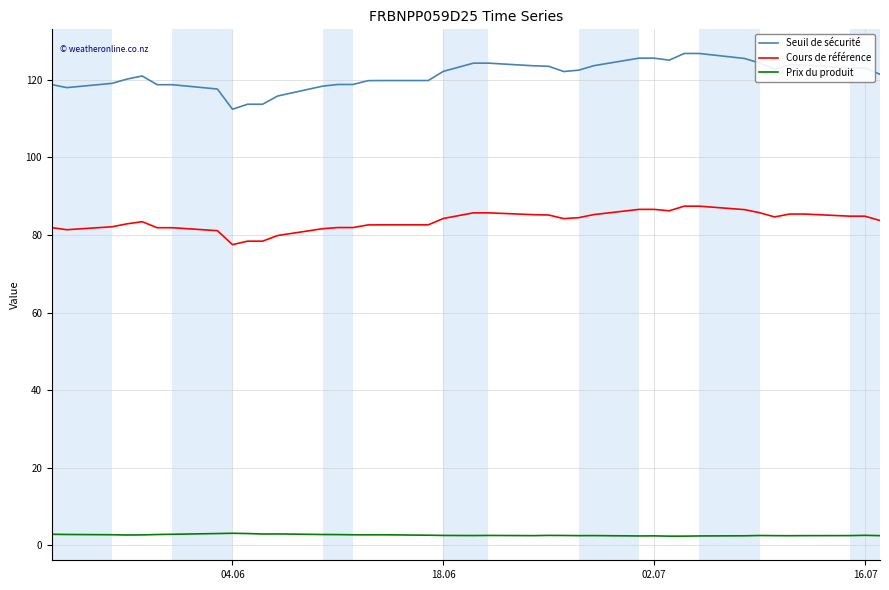

True or false: Seuil de sécurité and Cours de référence cross at least once.

False